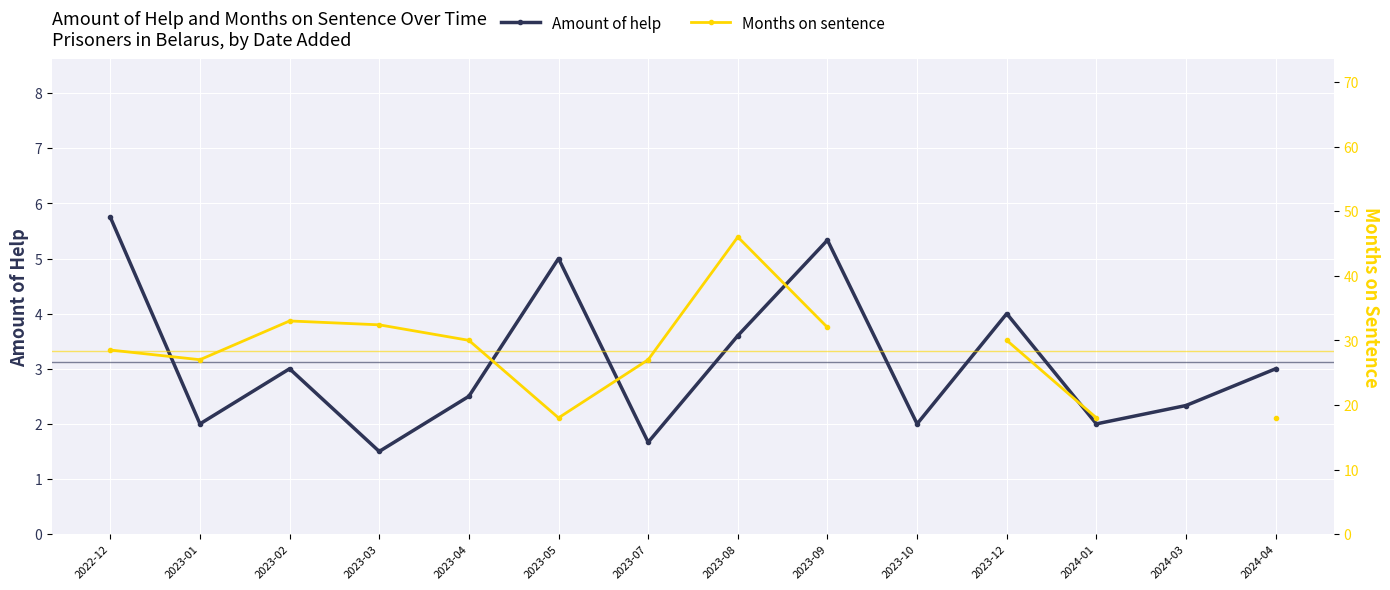

The Amount of help series shows 2.0 at 2023-01. True or false?

True